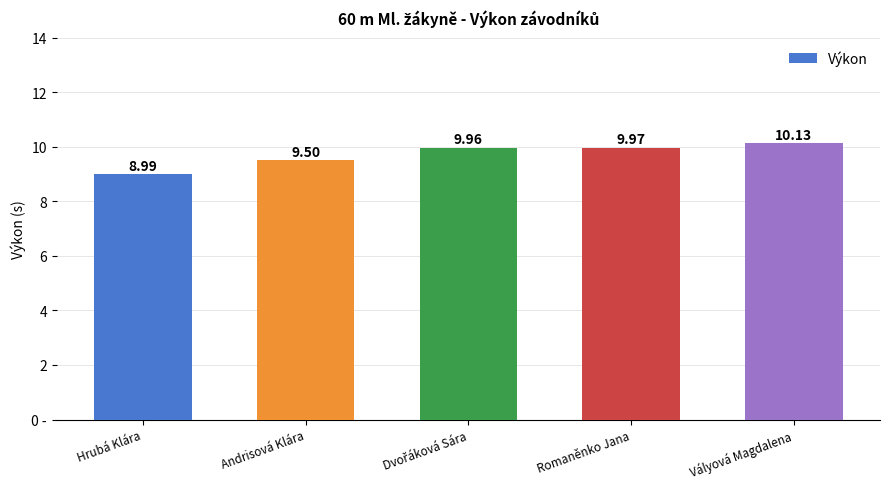

Rank the categories by value from highest to lowest.

Vályová Magdalena, Romaněnko Jana, Dvořáková Sára, Andrisová Klára, Hrubá Klára